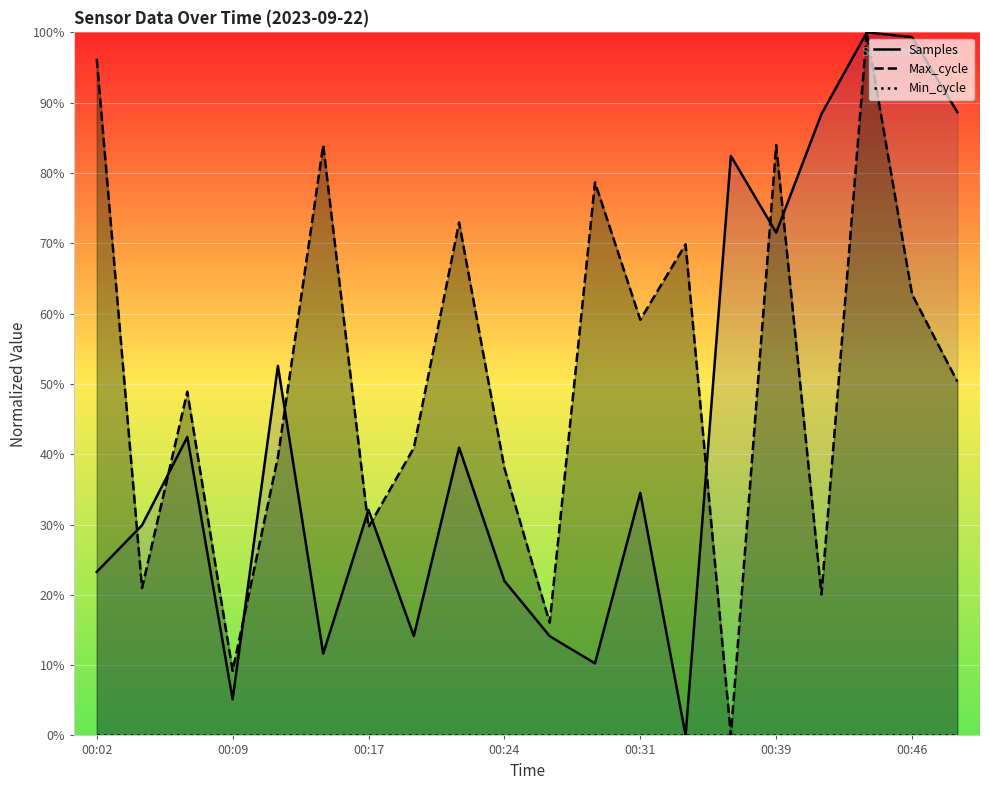

True or false: Samples and Min_cycle intersect in this chart.

False